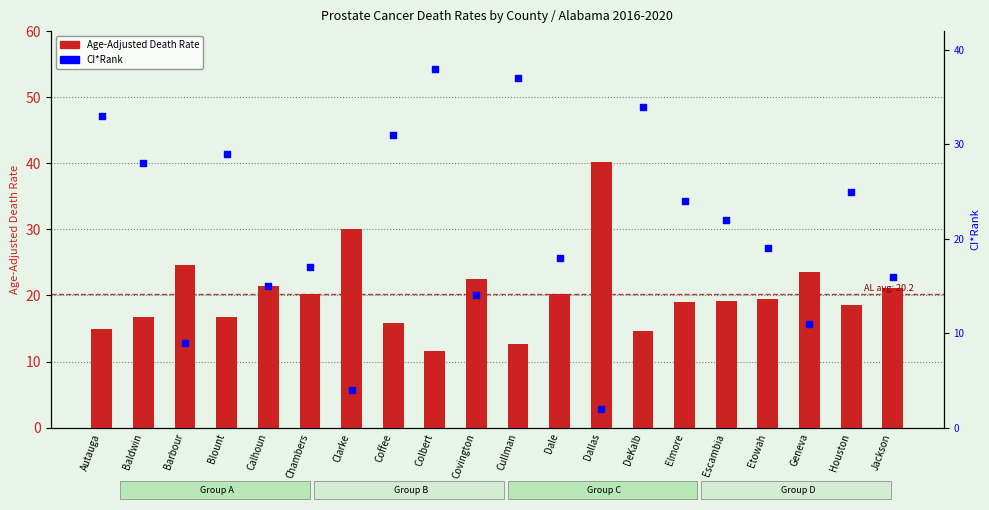

Which series reaches the minimum Y coordinate?

CI*Rank